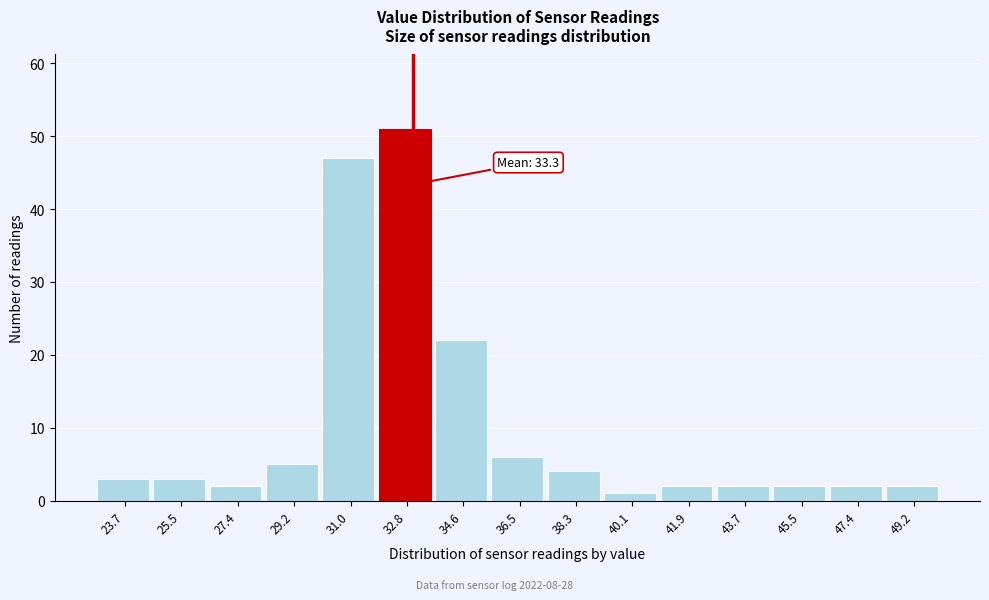

Which range on the x-axis has the tallest bar?

31.90 to 33.72